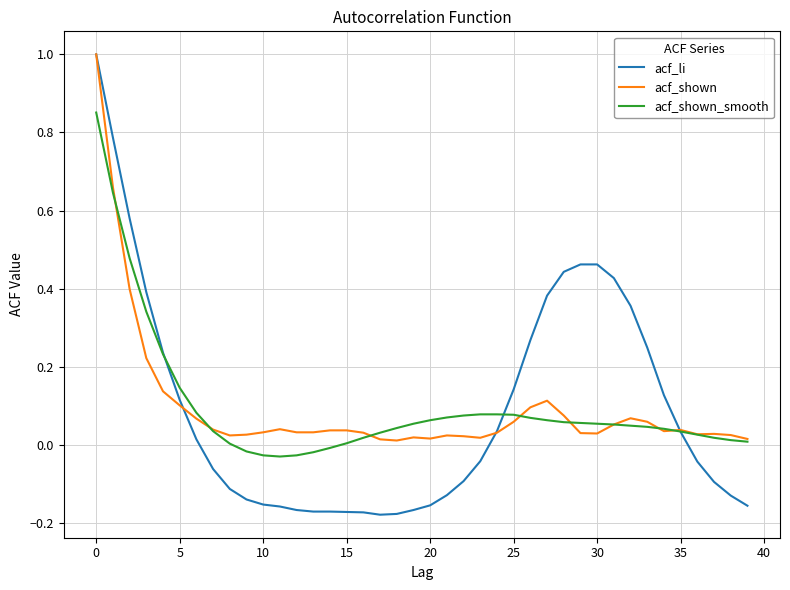

What is the difference between the maximum and minimum values in the acf_shown series?

1.0